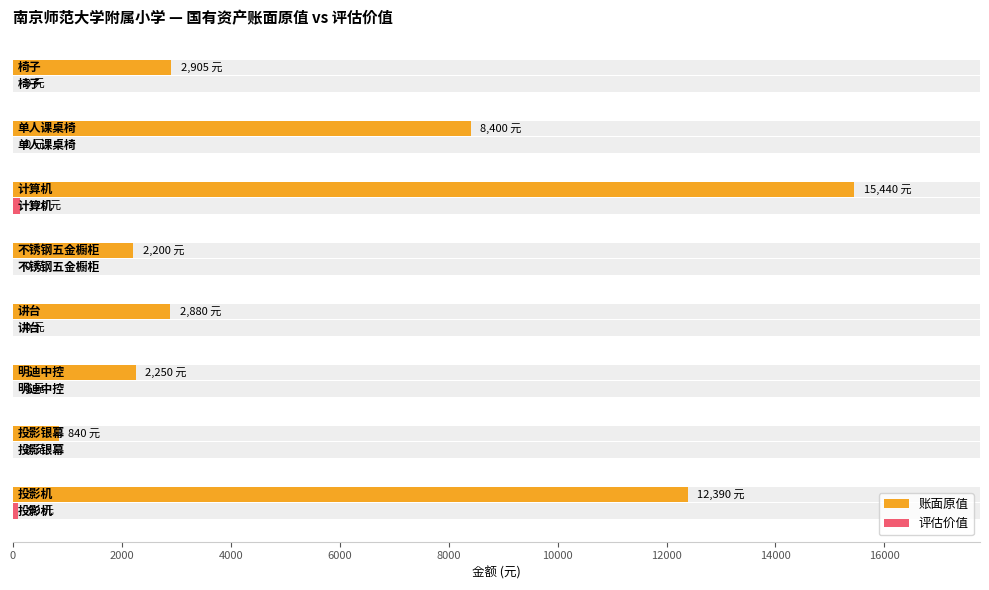

What is the difference between the maximum and minimum values in the 账面原值 series?

14600